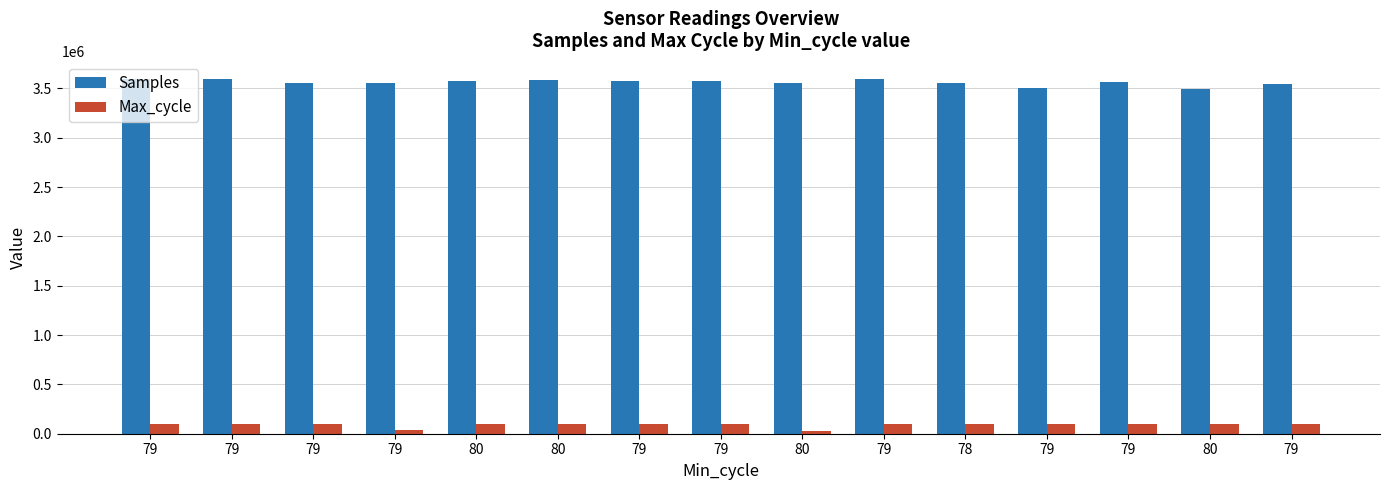

What is the spread (max minus min) of values at 79?

3494172